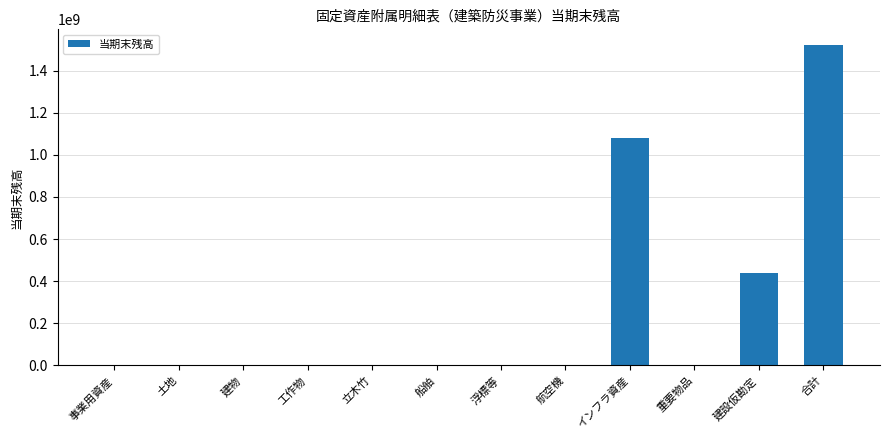

Between 建物 and 建設仮勘定, which is larger?

建設仮勘定